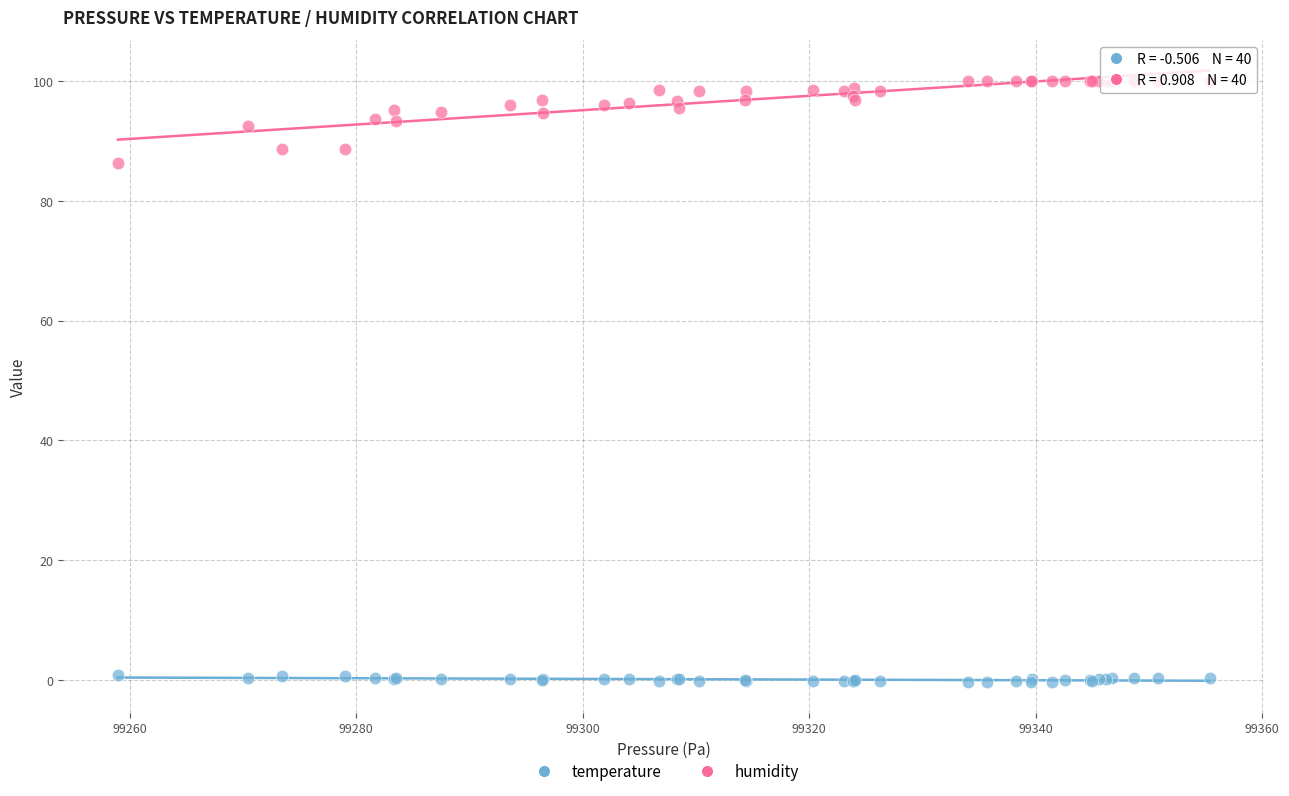

Across all series, what Y value is closest to 49?

86.3